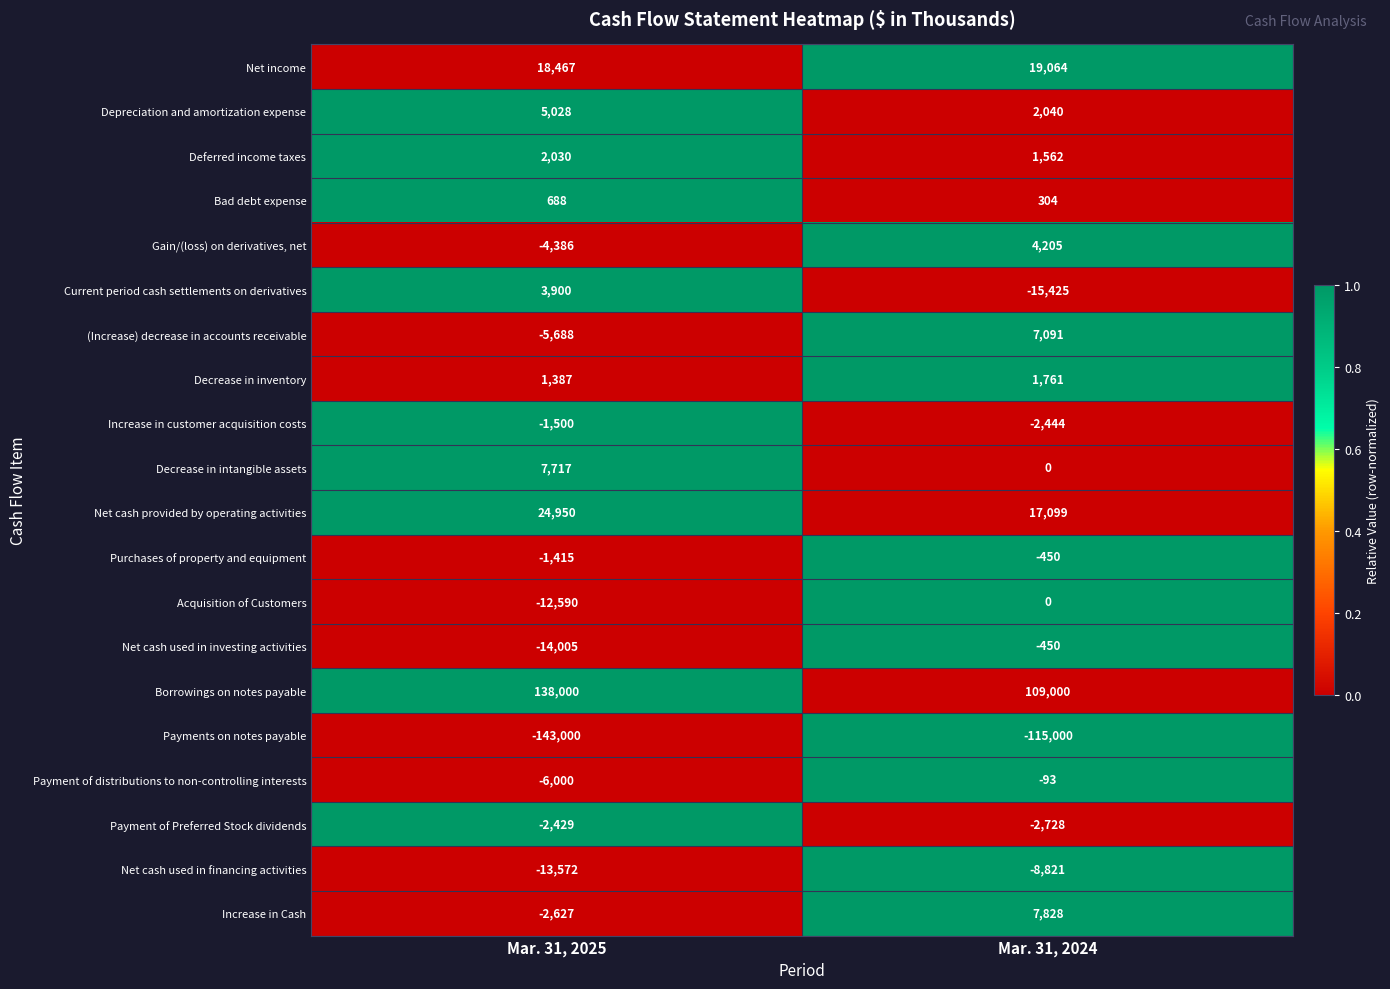

What is the average value of the Decrease in inventory series?

1574